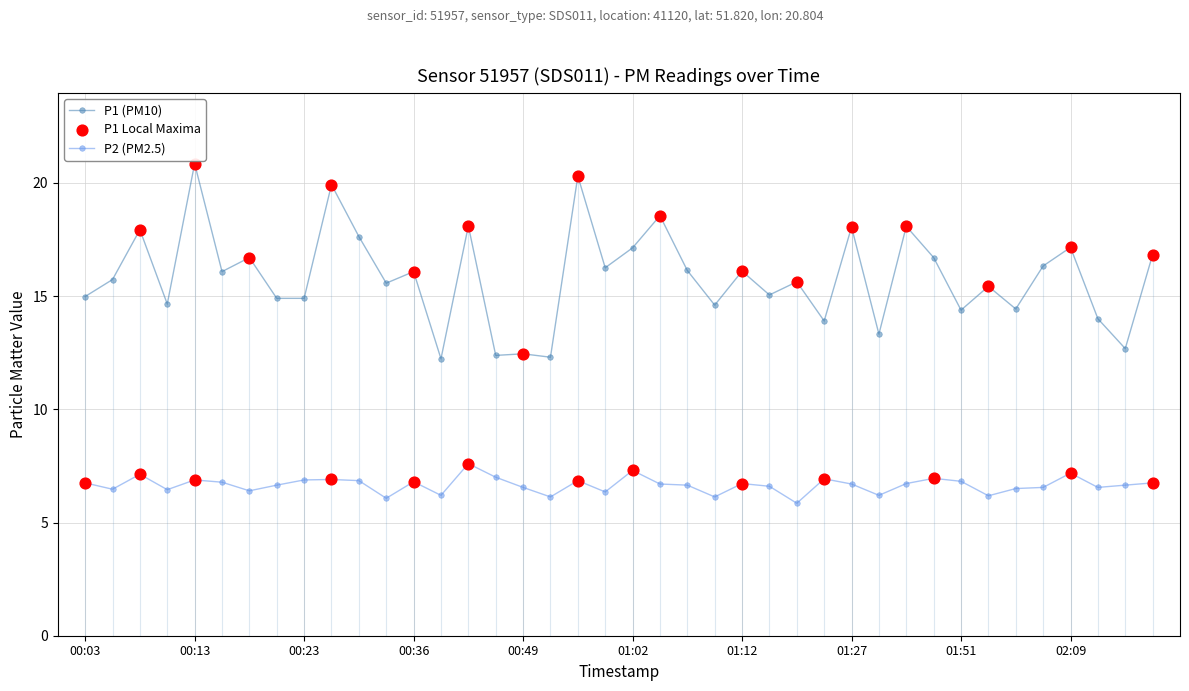

At how many categories does at least one series exceed 8?

40